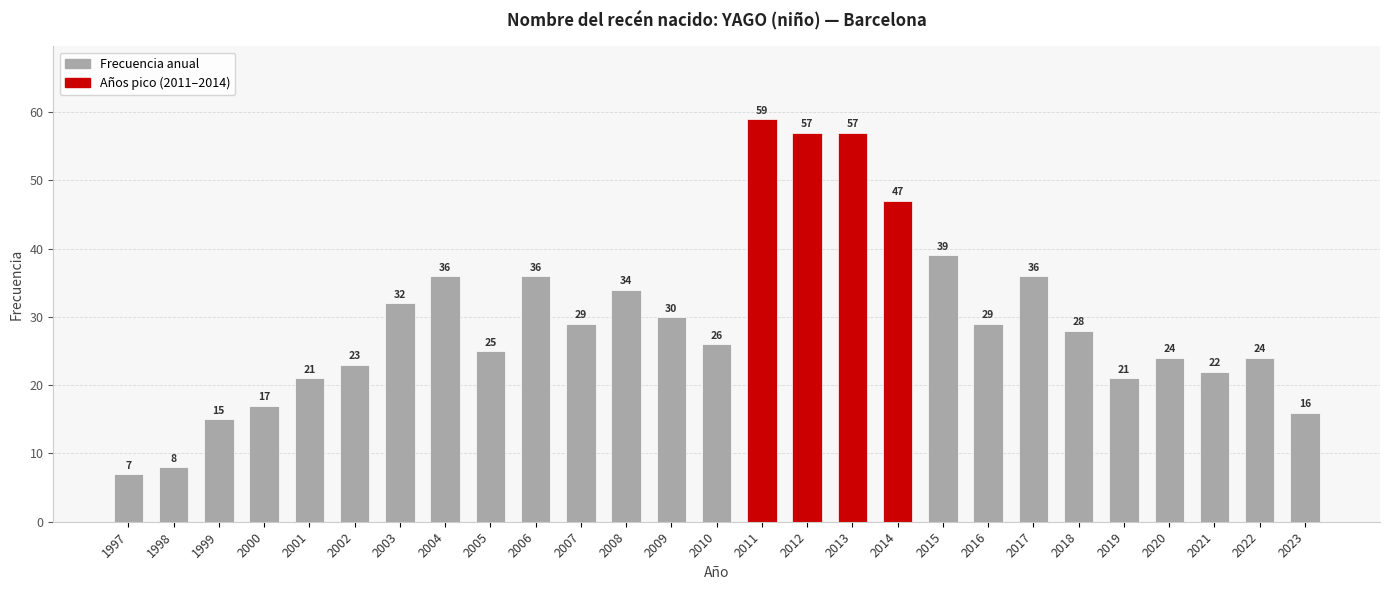

Reading left to right, extract all data points from this chart.

7	8	15	17	21	23	32	36	25	36	29	34	30	26	59	57	57	47	39	29	36	28	21	24	22	24	16